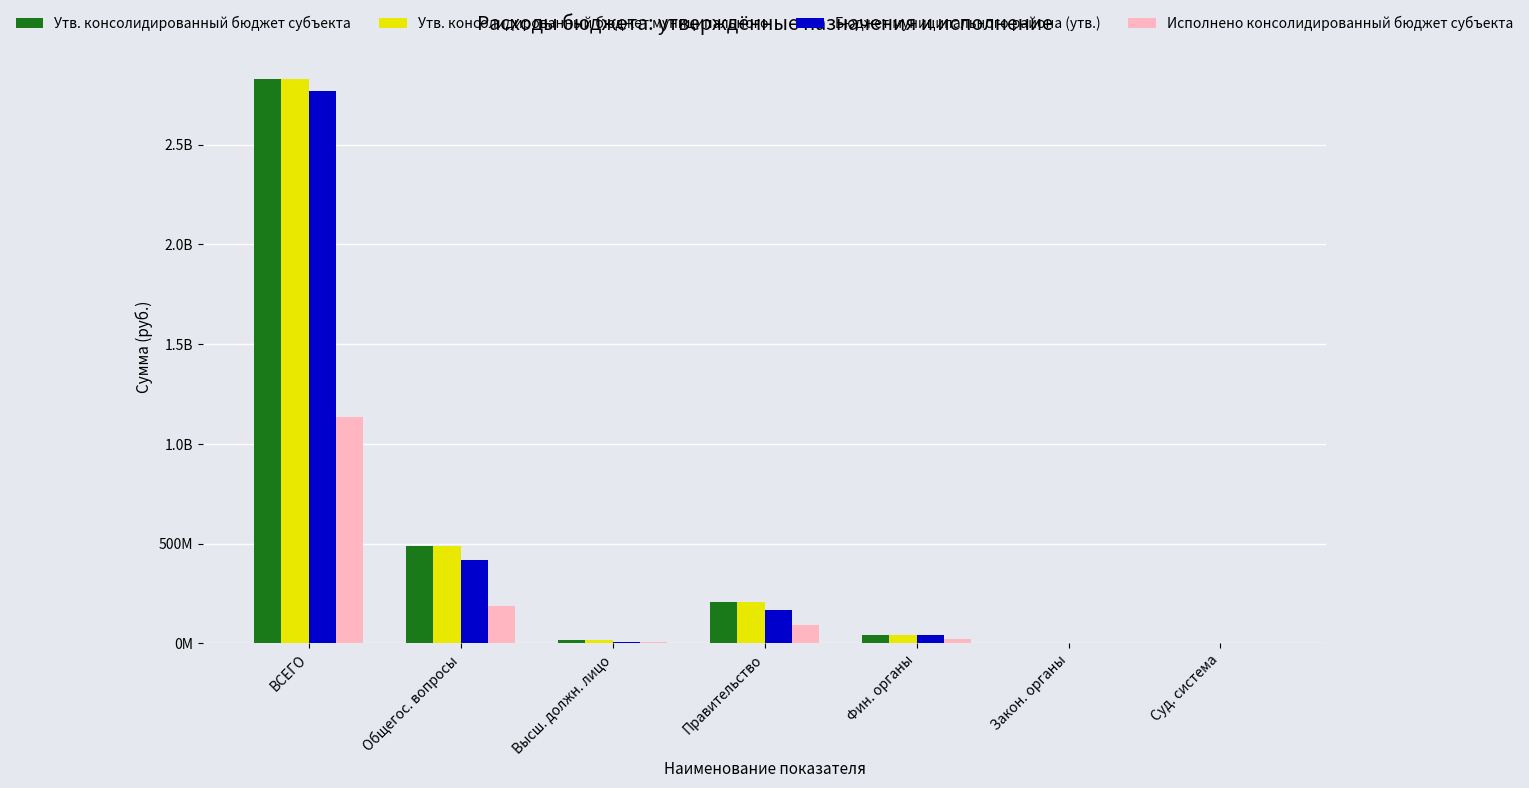

Are the bars grouped side by side (vs. stacked)?

Yes